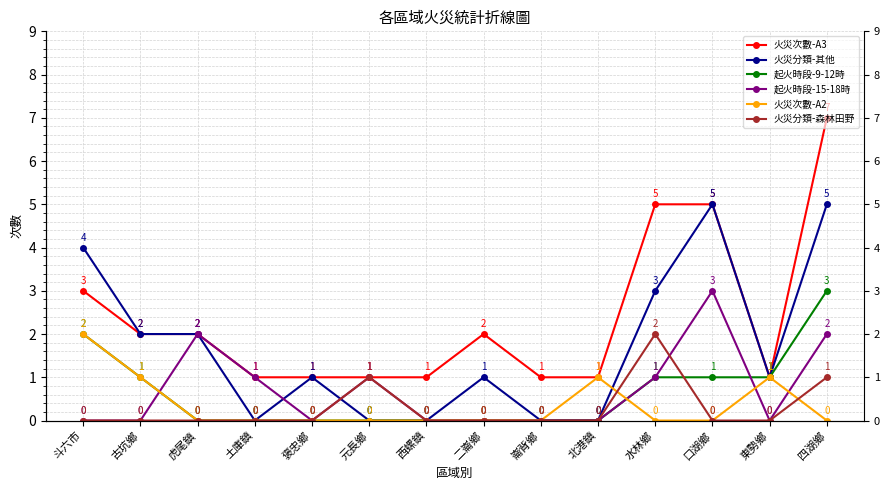

Which series changed the most between 二崙鄉 and 北港鎮?

火災次數-A3